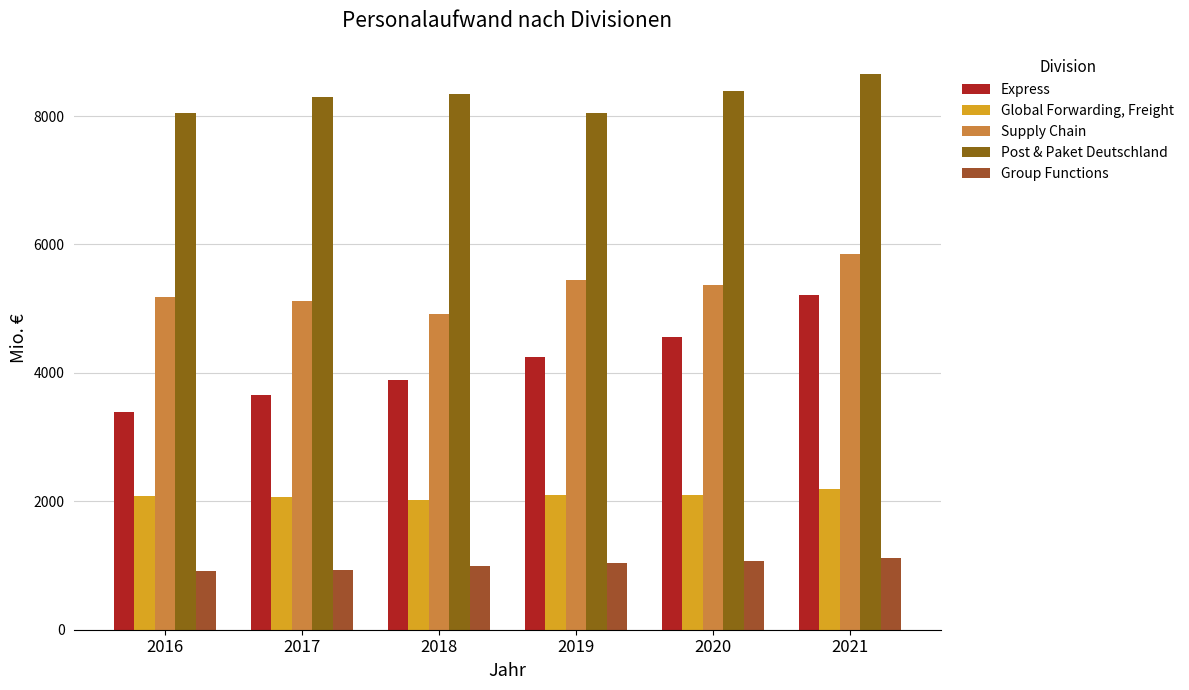

What are all the series names shown in the legend?

Express, Global Forwarding, Freight, Supply Chain, Post & Paket Deutschland, Group Functions